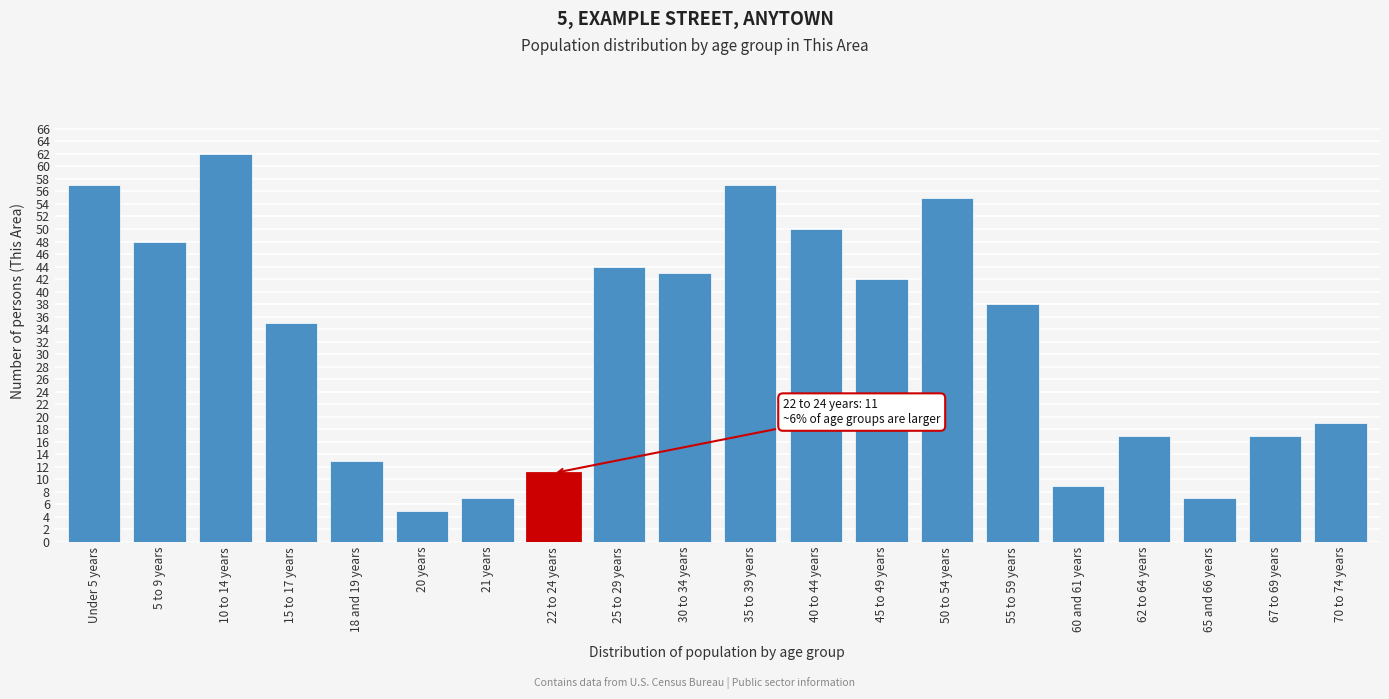

Reading right to left, extract all data points from this chart.

19	17	7	17	9	38	55	42	50	57	43	44	11	7	5	13	35	62	48	57